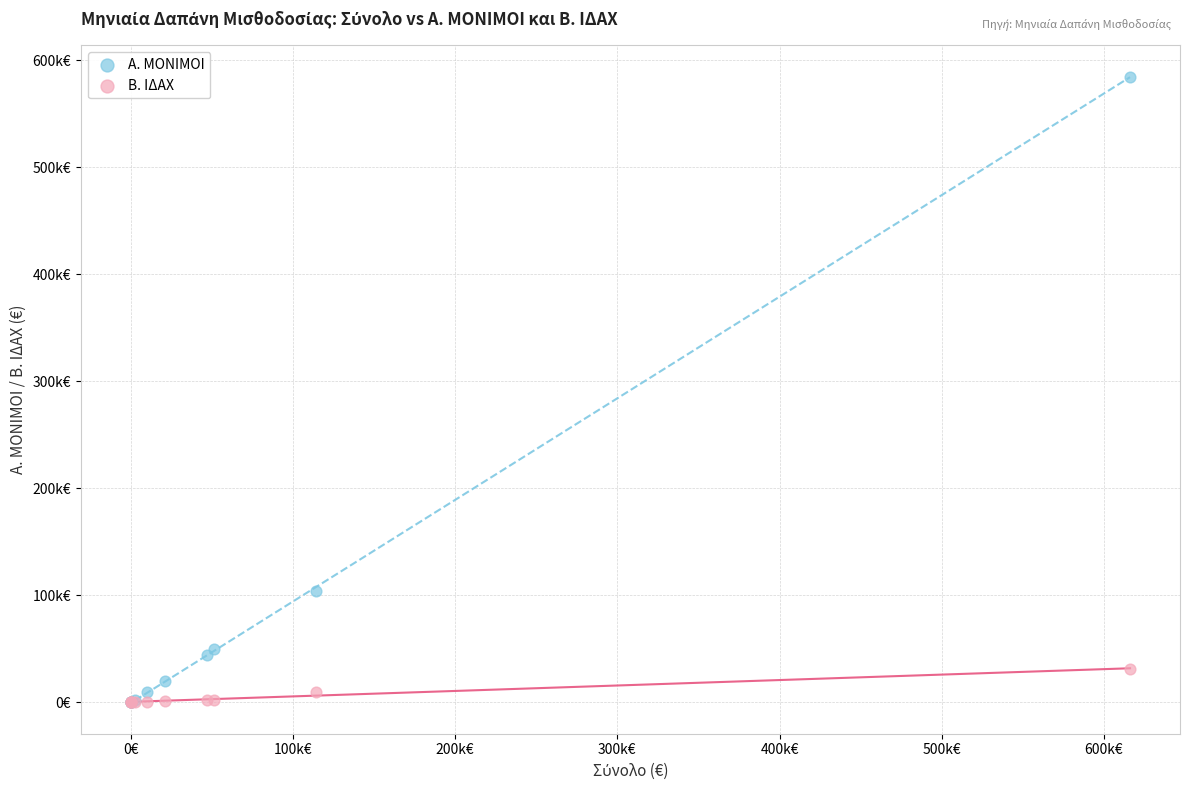

Which series has the largest Y range (max minus min)?

Α. ΜΟΝΙΜΟΙ